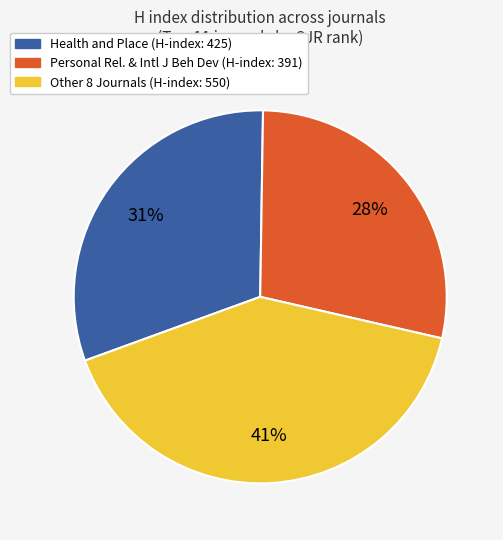

To the nearest percent, what is the average slice percentage?

33%